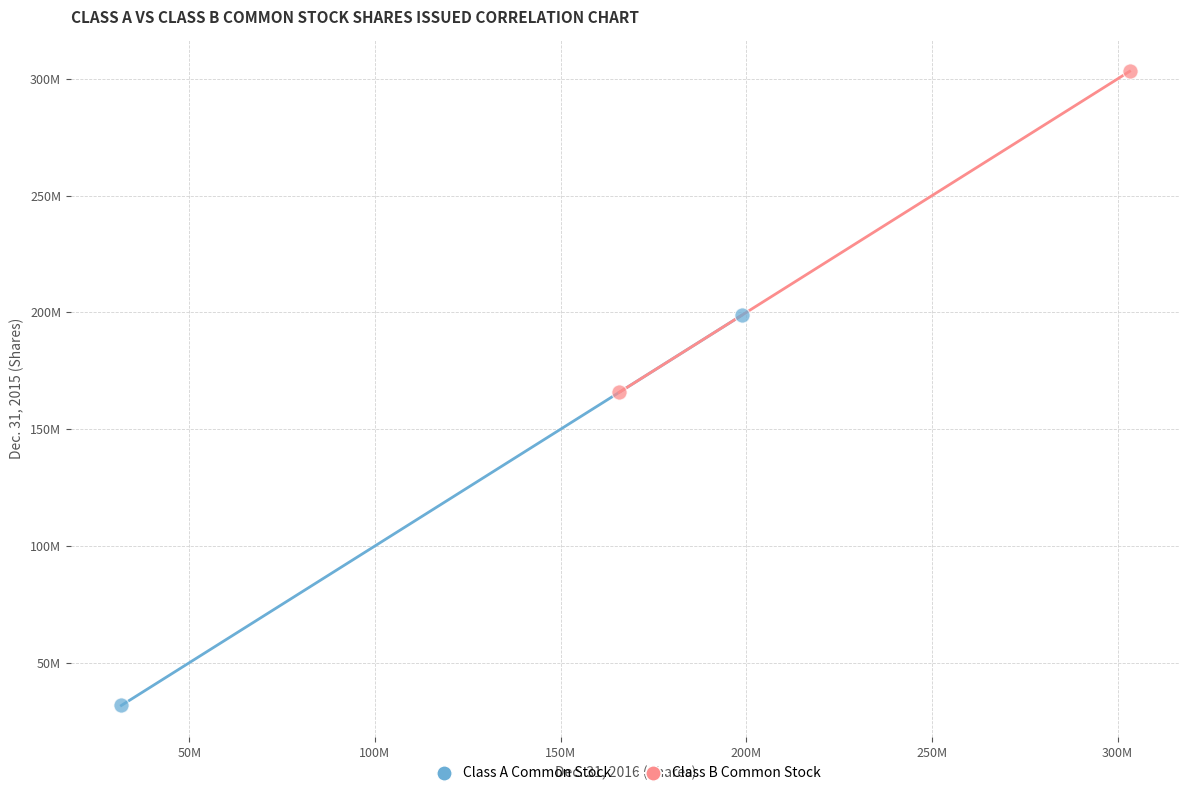

What are all the series names shown in the legend?

Class A Common Stock, Class B Common Stock